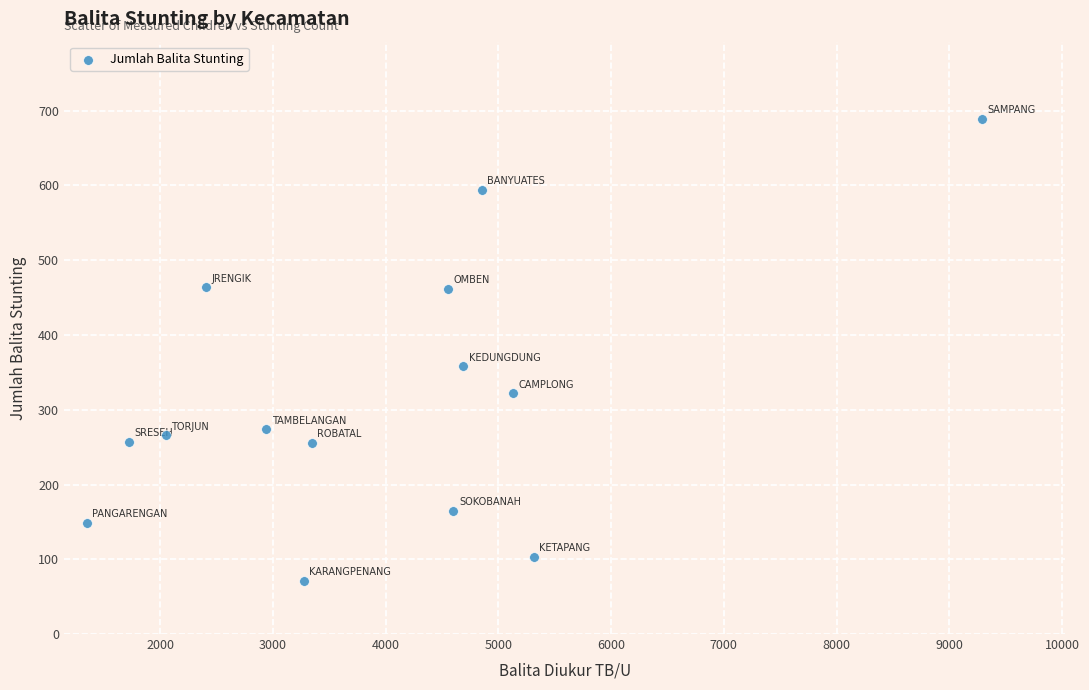

What Y value in the scatter plot is closest to 380?

358